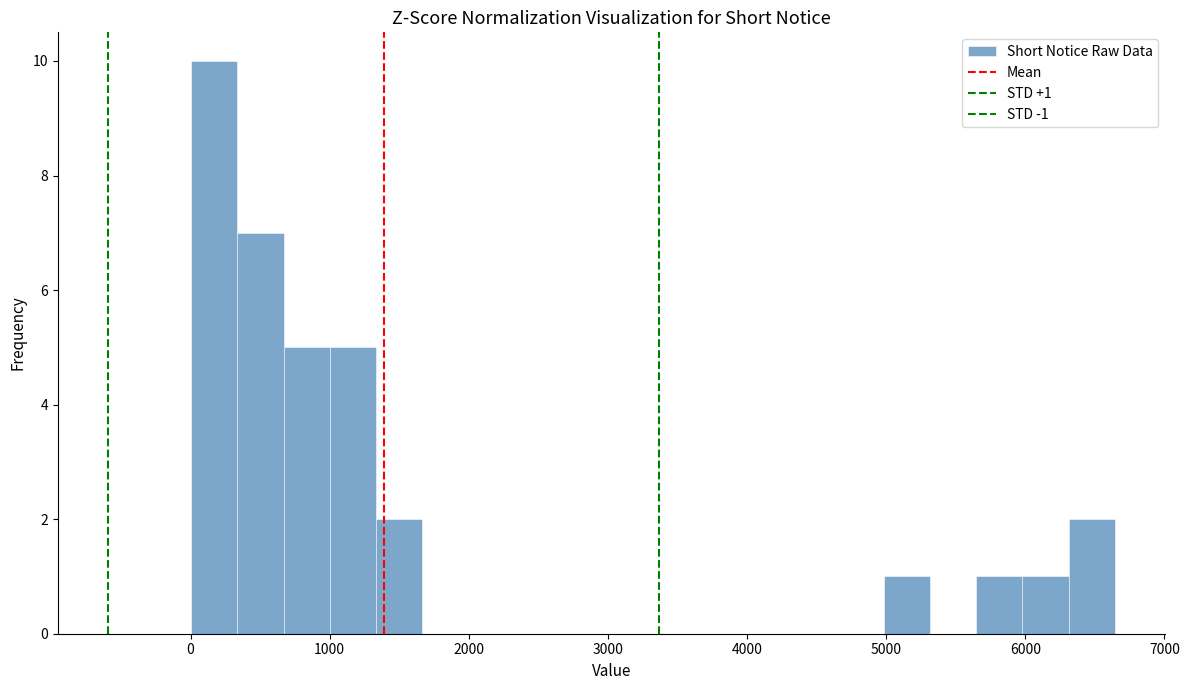

Read against the x-axis, roughly where is the centre of the tallest bar?

200